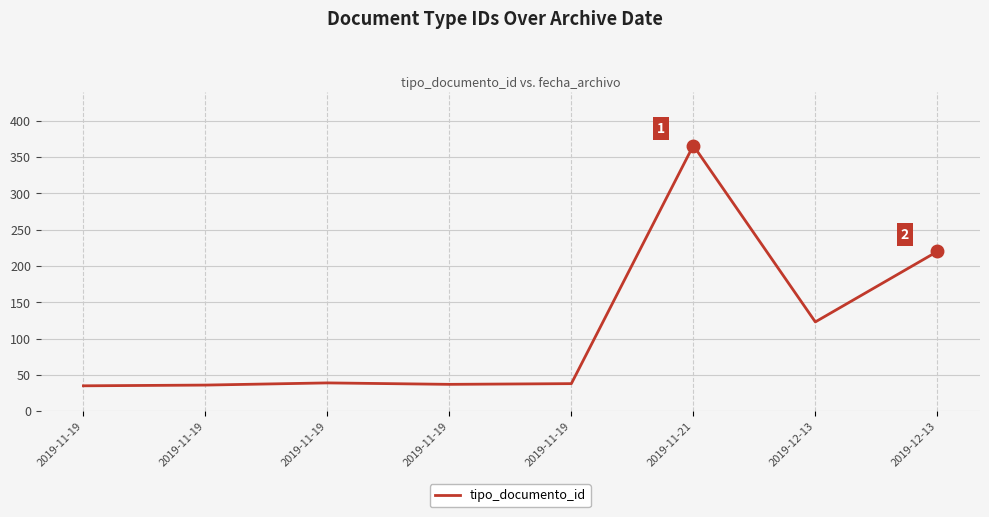

How many distinct data groups are displayed?

1